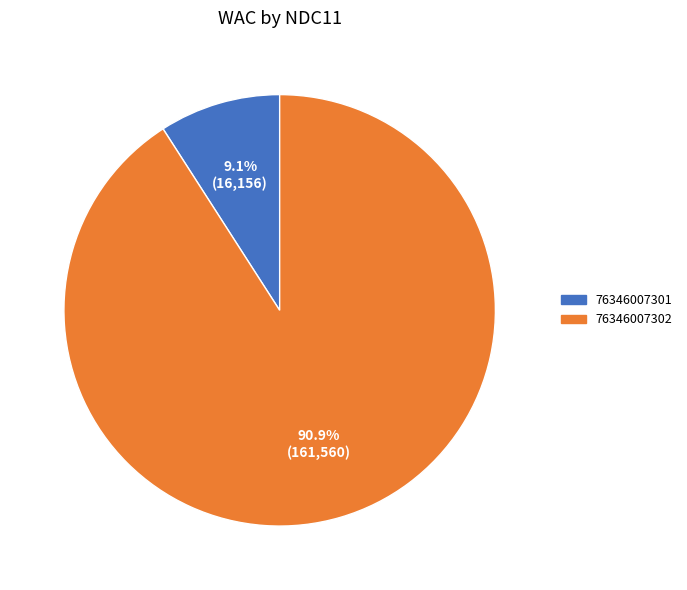

How many slices are in this pie chart?

2